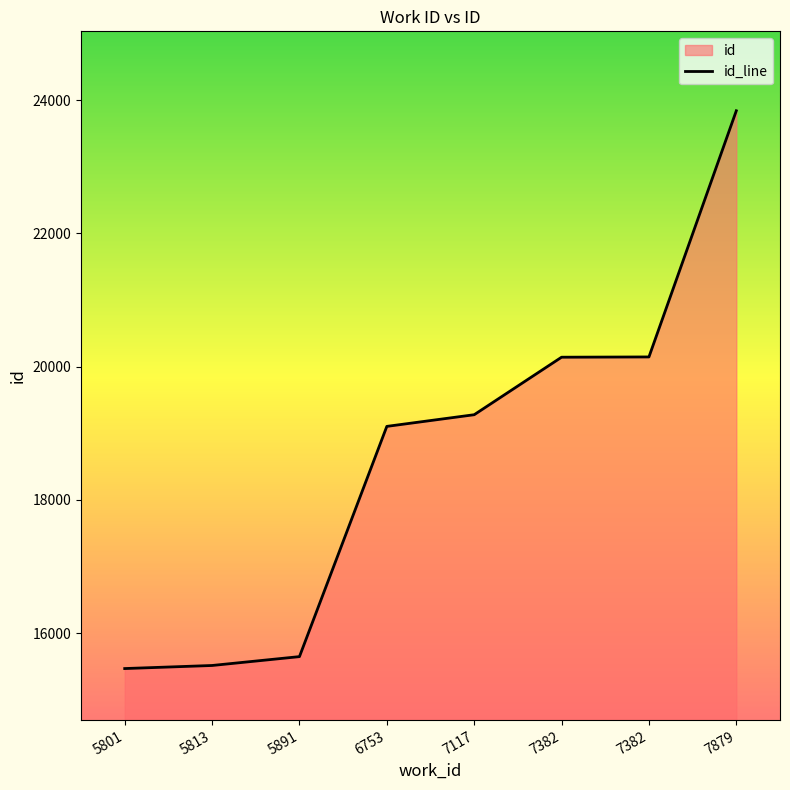

How many lines are shown in the chart?

1